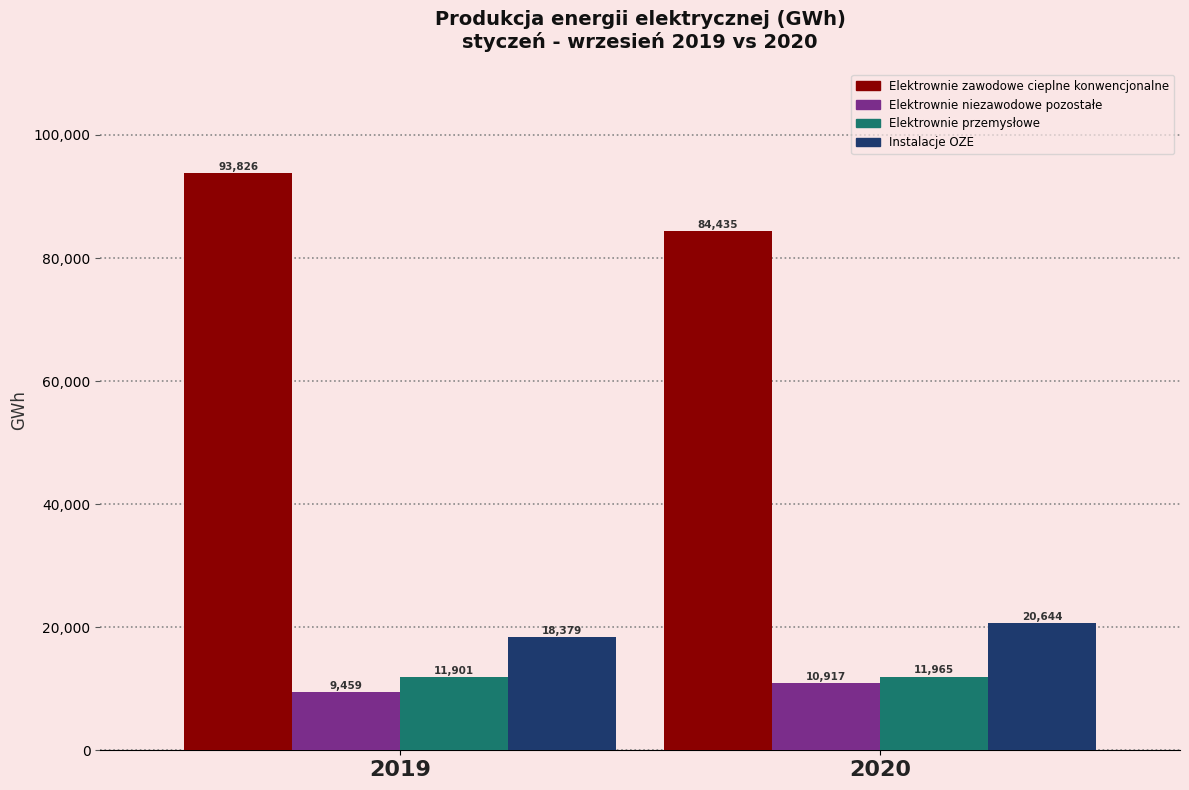

Between 2019 and 2020, which series saw the biggest shift?

Elektrownie zawodowe cieplne konwencjonalne